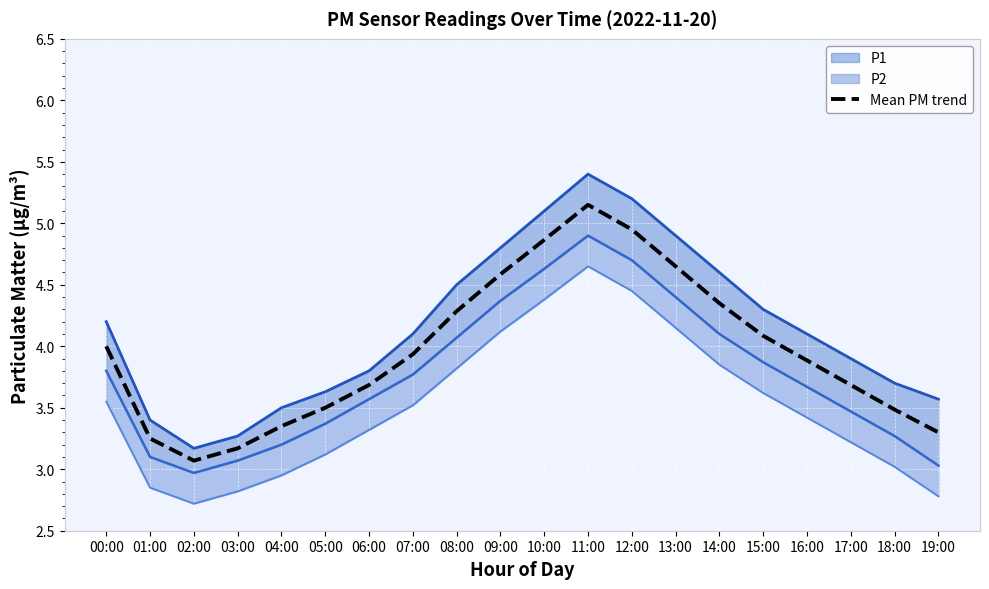

What is the sum of all values?

79.2